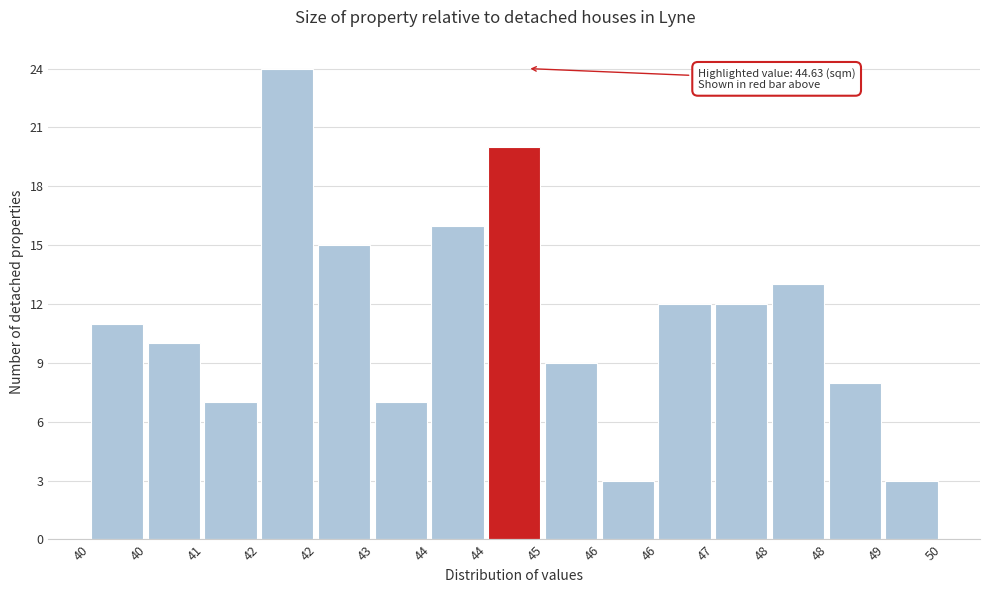

How many distinct data groups are displayed?

1